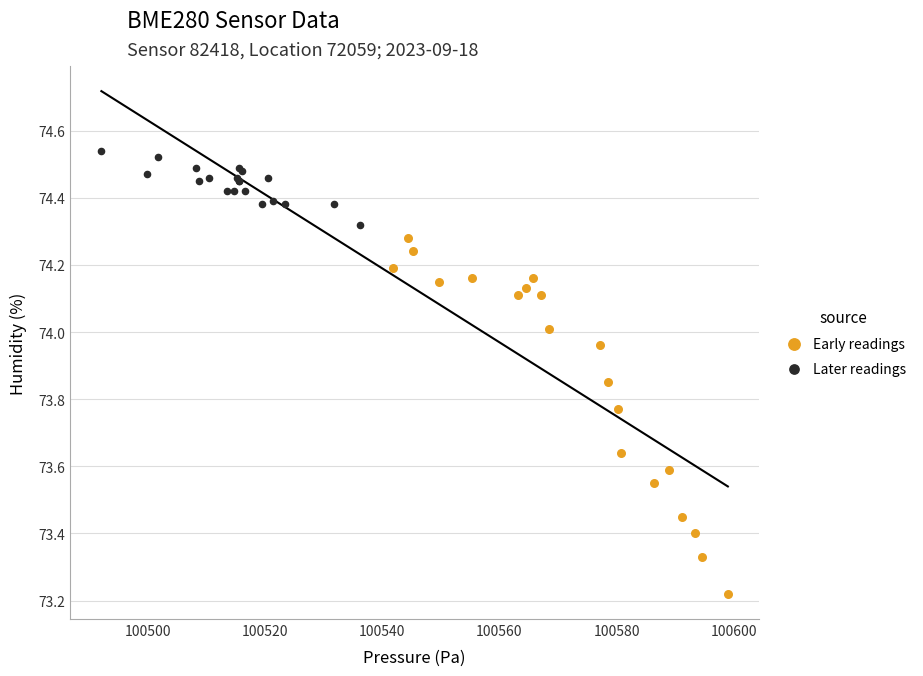

Which series has the largest Y range (max minus min)?

Early readings